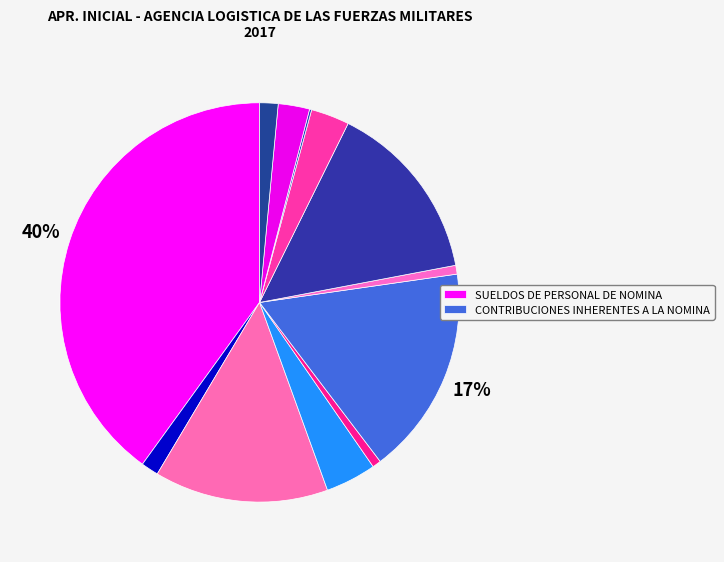

Is there any slice that represents more than half of the pie?

No